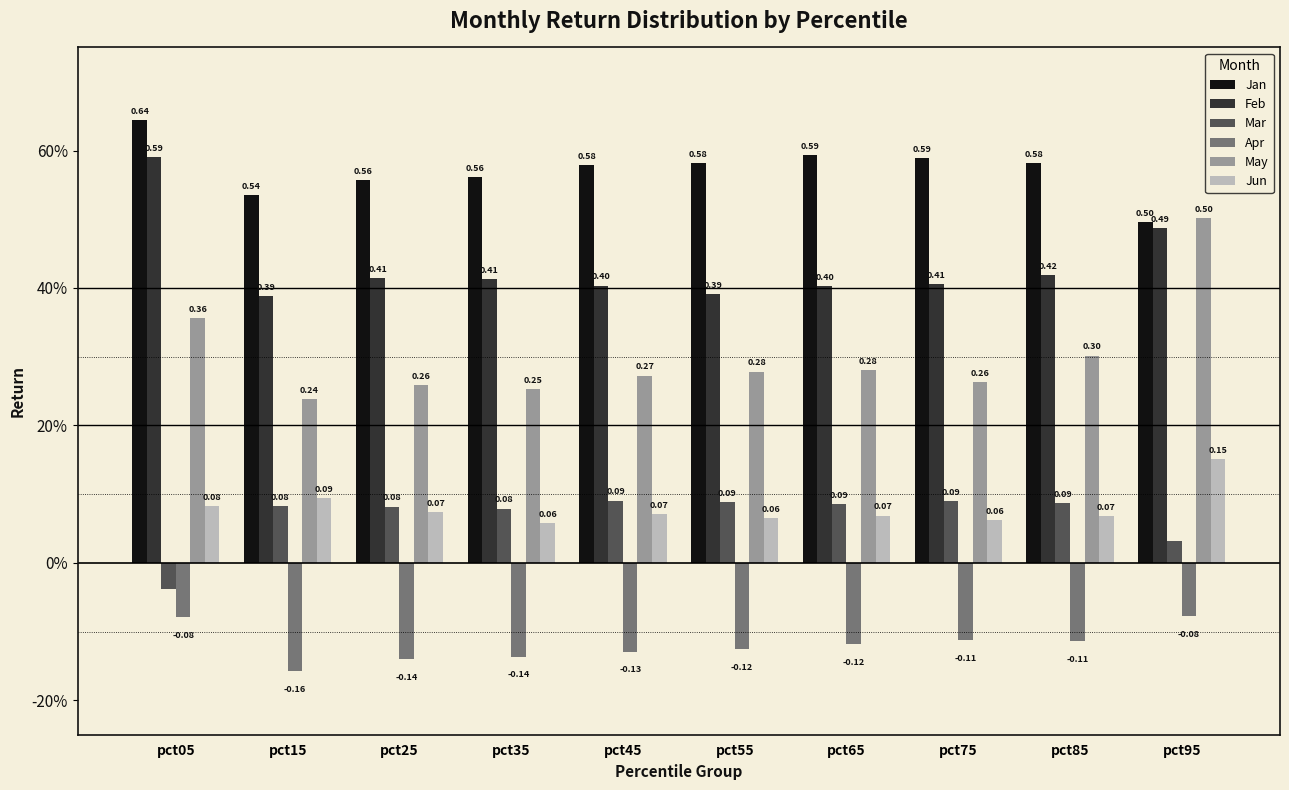

What is the total value across all series at pct45?

1.3